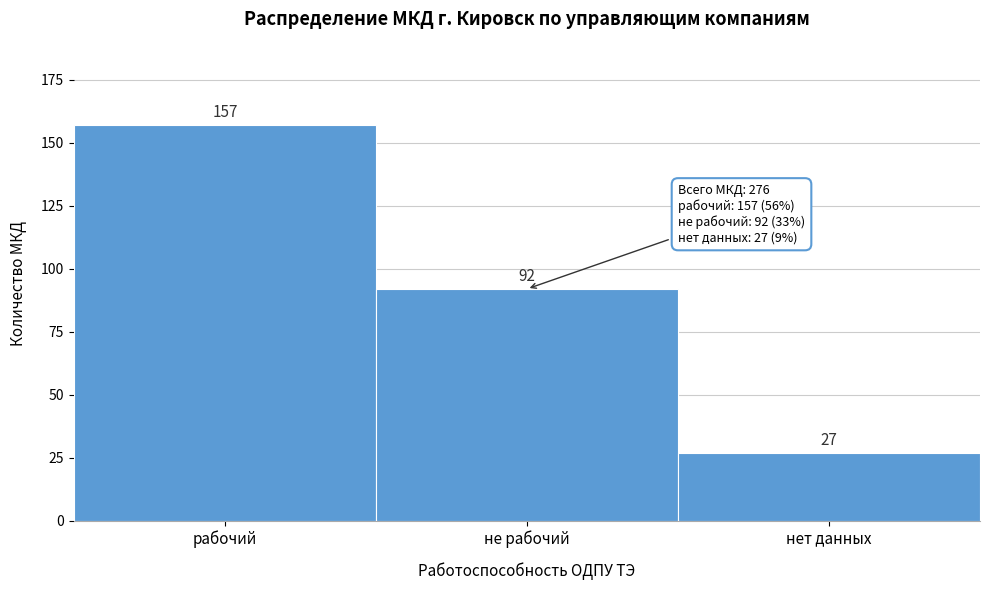

Reading left to right, list all the values displayed in this chart.

рабочий=157	не рабочий=92	нет данных=27